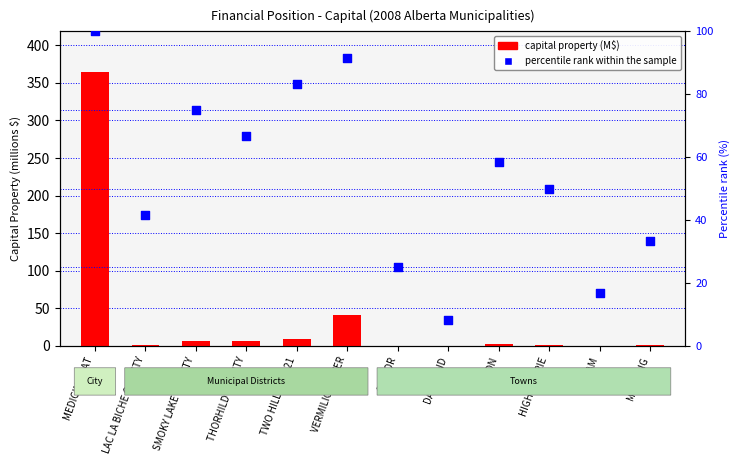

Which series contains the lowest Y value?

capital property (M$)